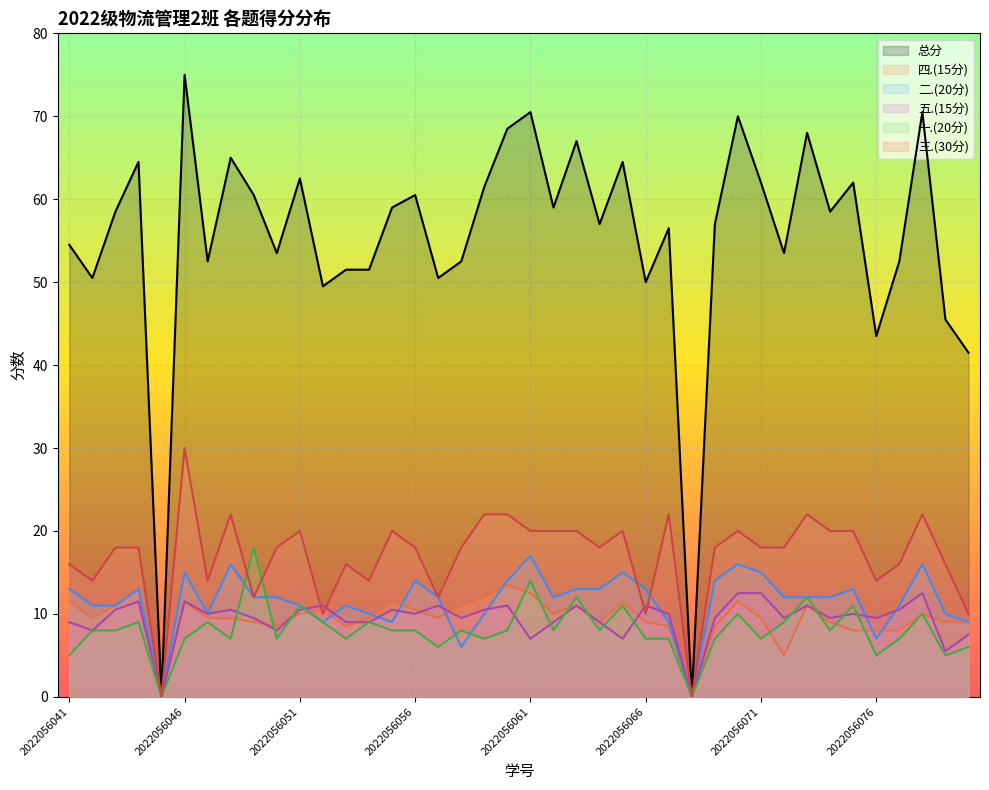

What is the difference between the second highest and second lowest values in the 四.(15分) series?

13.0